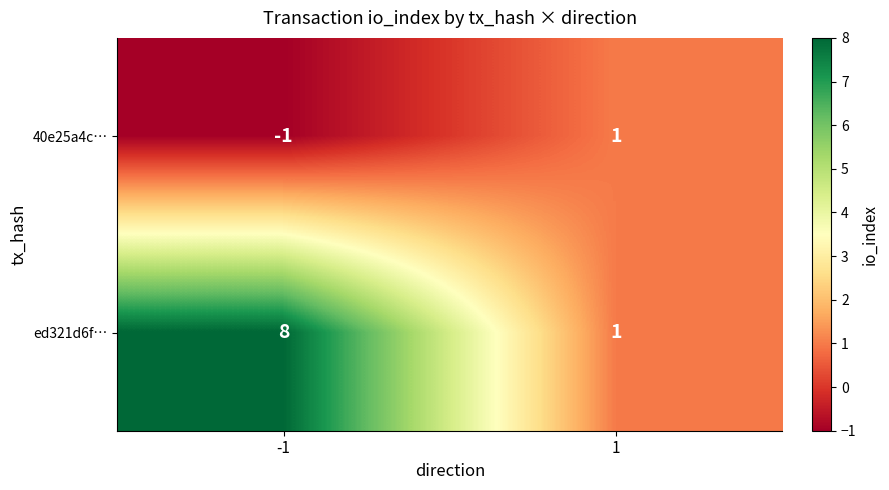

What value does the ed321d6f… series have at -1?

8